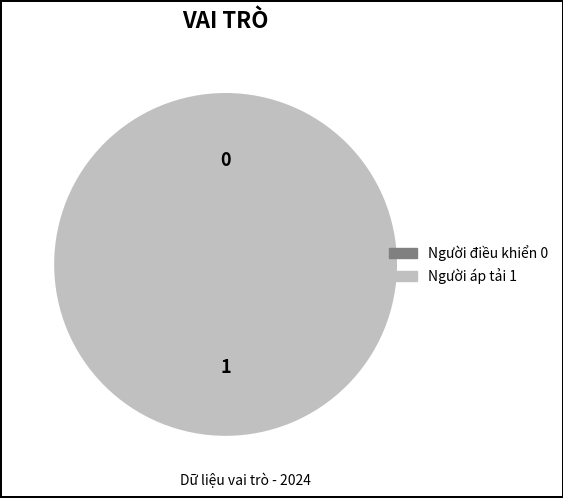

What is the change in value from Người điều khiển to Người áp tải?

+1